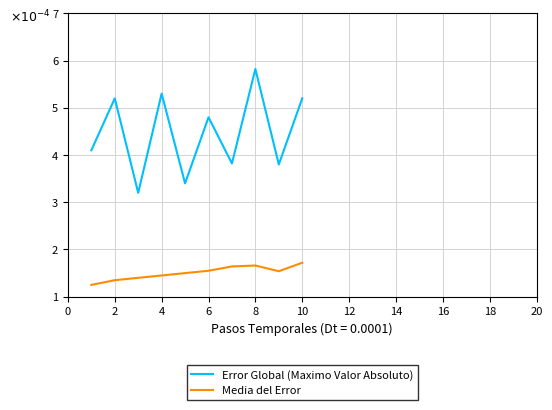

Which series has the largest total across all categories?

Error Global (Maximo Valor Absoluto)